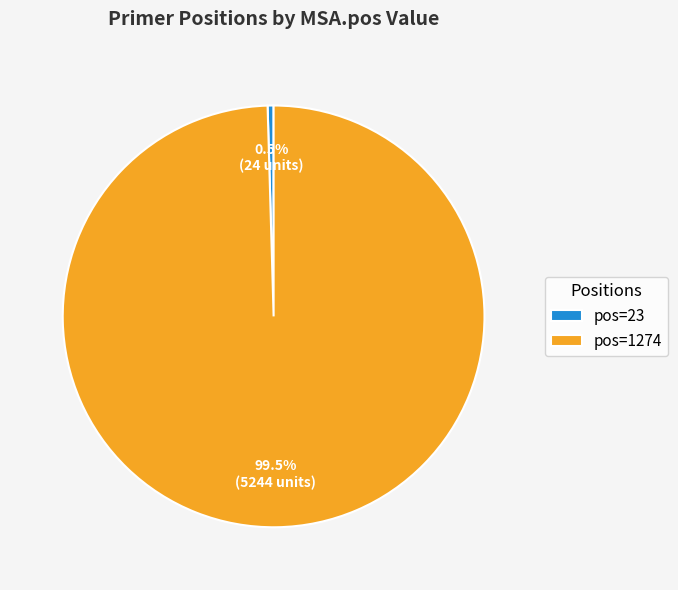

Rank the categories by value from lowest to highest.

pos=23, pos=1274